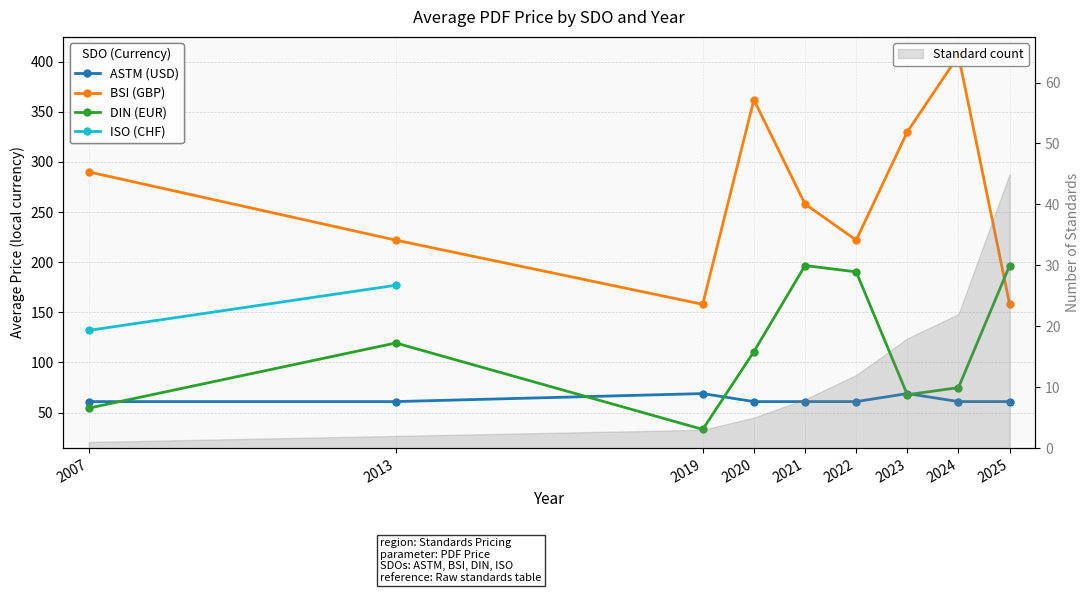

True or false: BSI (GBP) and ASTM (USD) cross at least once.

False